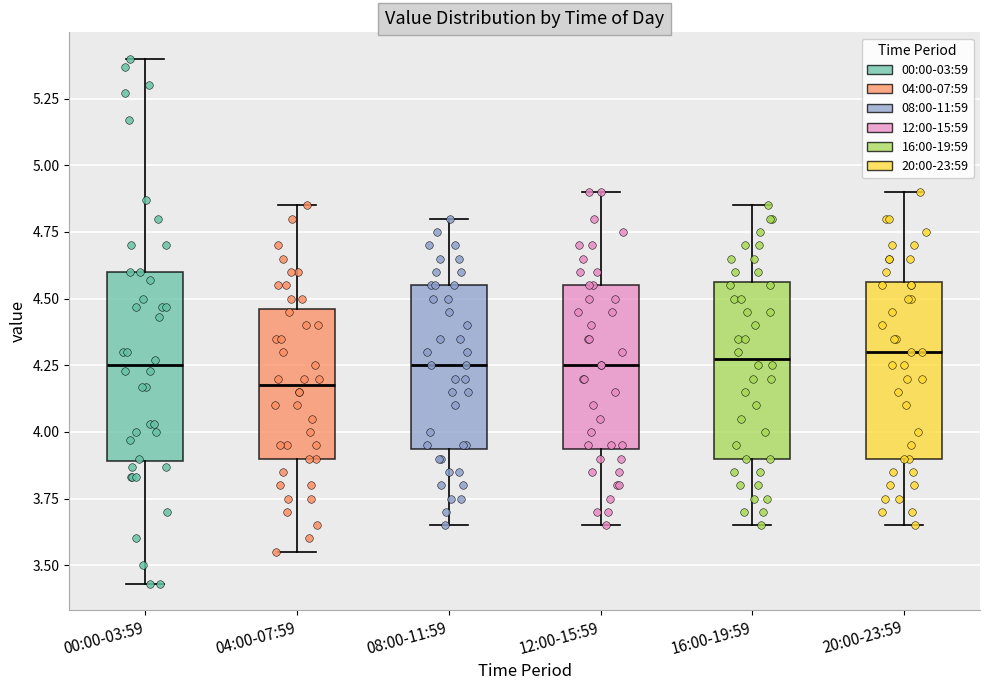

Reading left to right, transcribe this box plot: for each box, give where its median line is, the range the box spans, and where its two whiskers end, as read against the y-axis. The values are not printed on the chart, so give them approximately, as read against the axis.

00:00-03:59: median 4.25, box 3.90 to 4.60, whiskers 3.45 to 5.40
04:00-07:59: median 4.20, box 3.90 to 4.45, whiskers 3.55 to 4.85
08:00-11:59: median 4.25, box 3.95 to 4.55, whiskers 3.65 to 4.80
12:00-15:59: median 4.25, box 3.95 to 4.55, whiskers 3.65 to 4.90
16:00-19:59: median 4.30, box 3.90 to 4.55, whiskers 3.65 to 4.85
20:00-23:59: median 4.30, box 3.90 to 4.55, whiskers 3.65 to 4.90